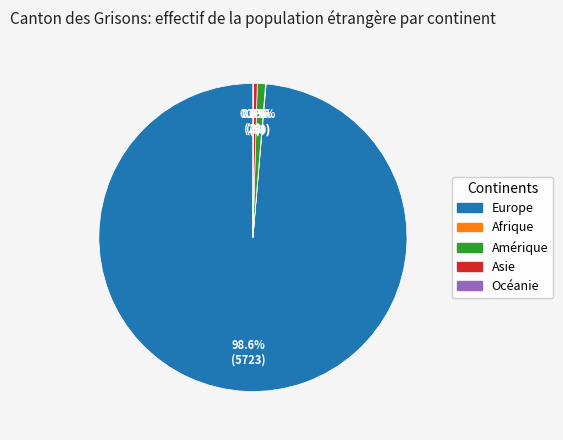

What is the largest slice in the pie chart?

Europe